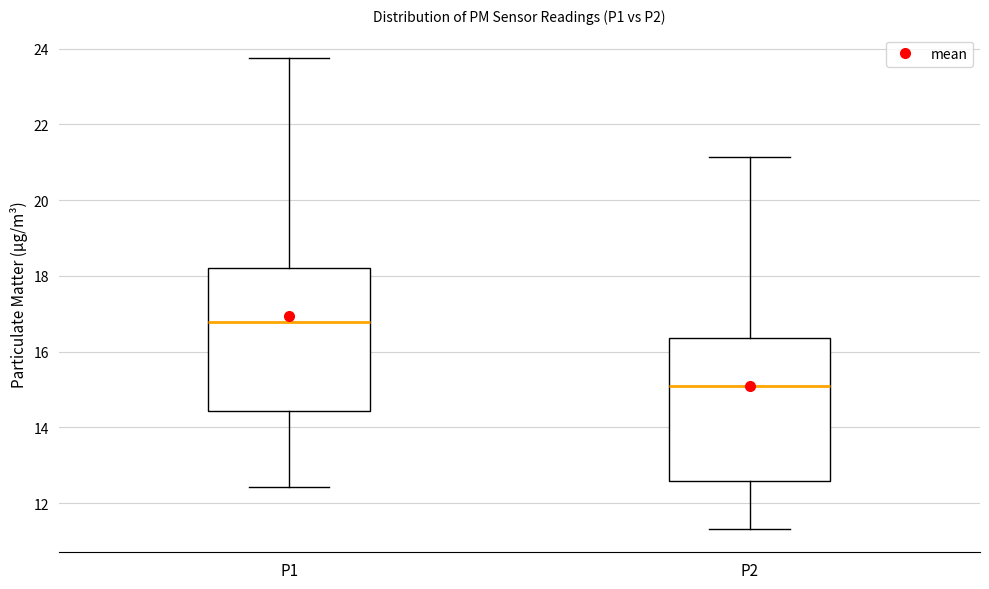

Where does the upper whisker of the box for P2 end on the y-axis? The values are not printed on the chart, so give them approximately, as read against the axis.

21.2